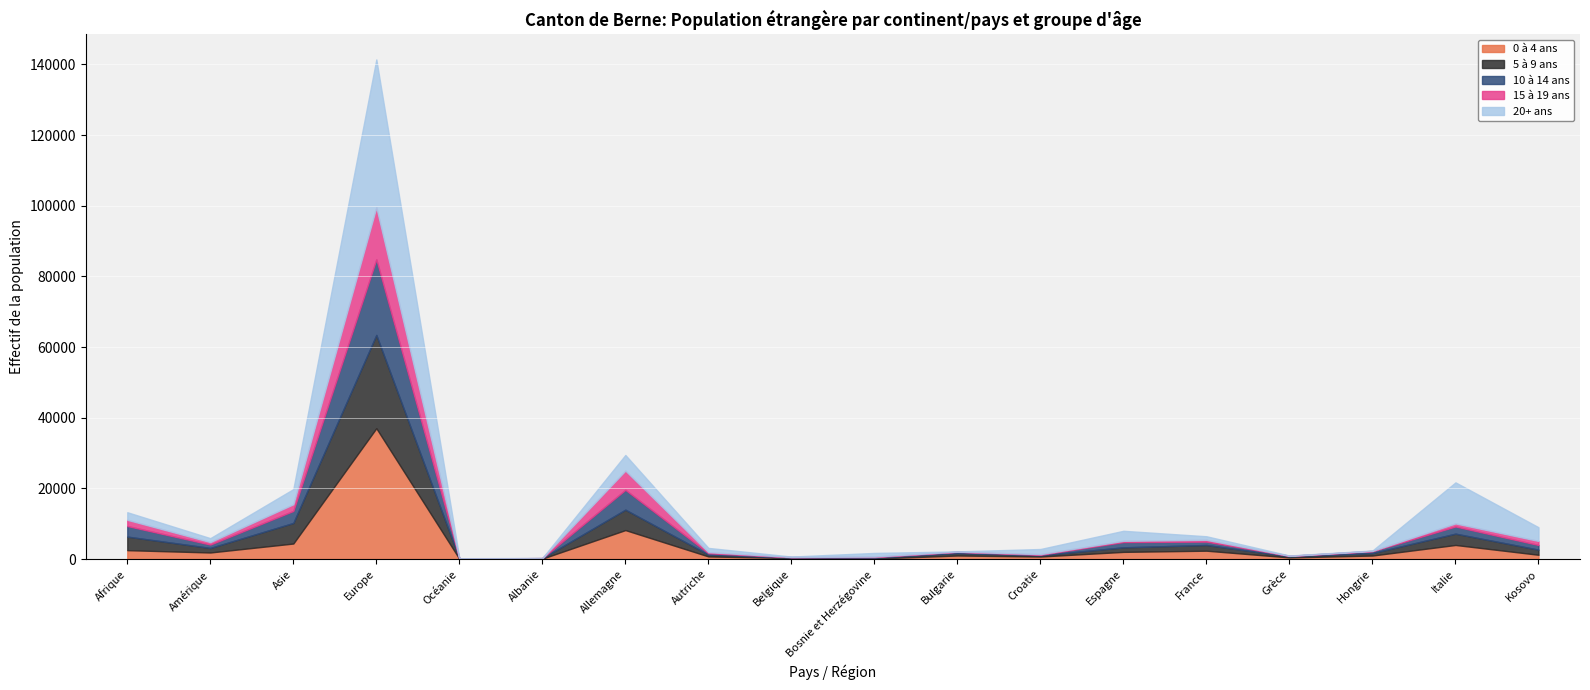

What value does the 0 à 4 ans series have at Allemagne, to the nearest 10?

8220